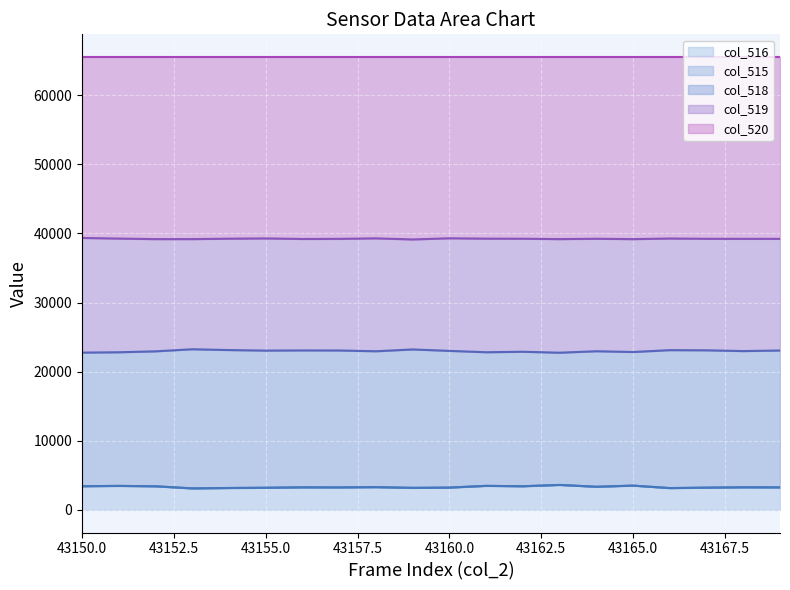

What is the sum of all col_516 values?

66250